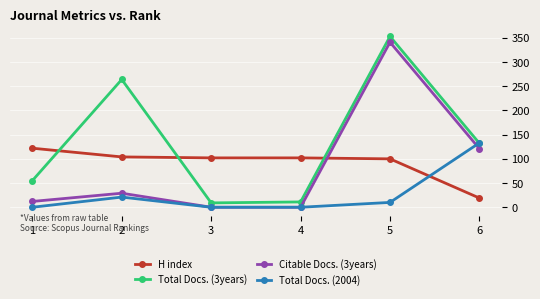

What are all the series names shown in the legend?

H index, Total Docs. (3years), Citable Docs. (3years), Total Docs. (2004)